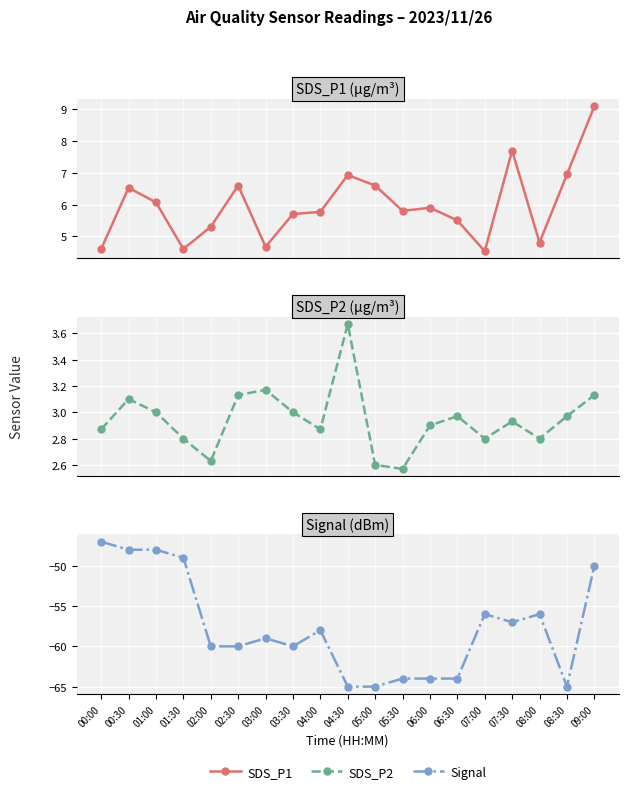

Which has a higher value, 00:30 or 06:00?

00:30